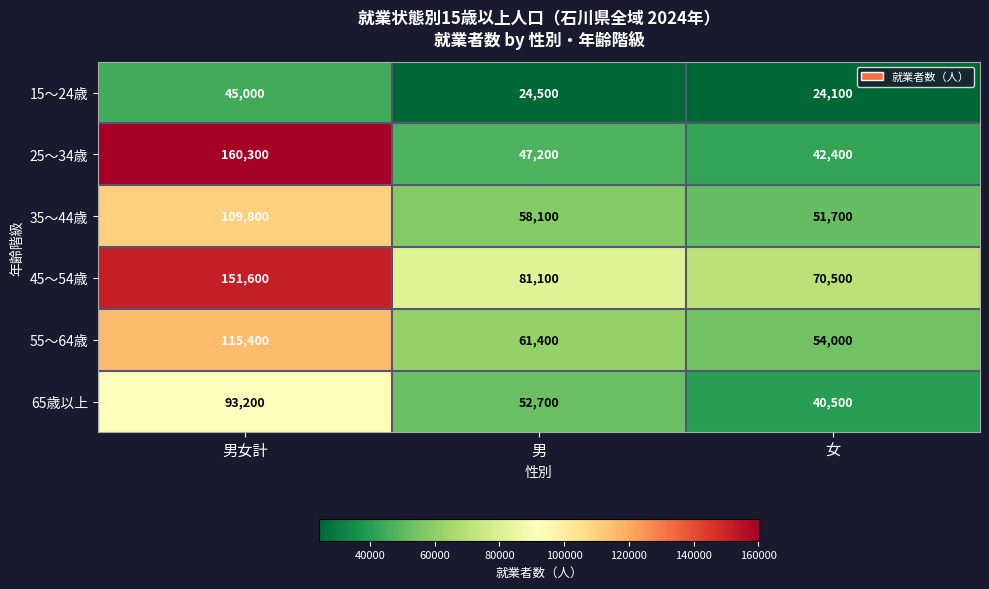

What is the maximum value for 35～44歳?

109800